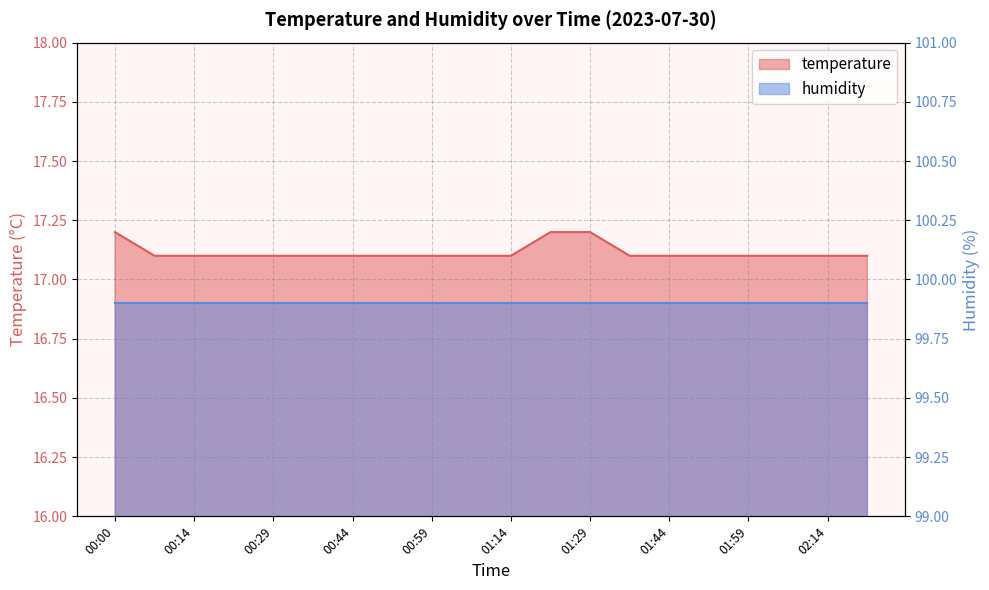

Where is the data nearest to the value 17?

00:07